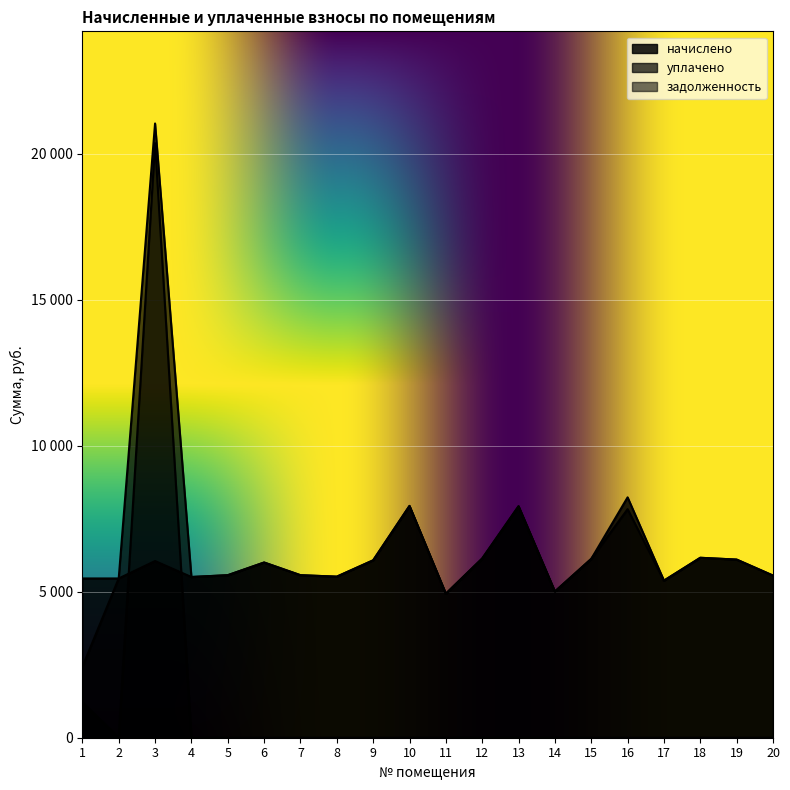

Reading left to right, extract all data points from this chart.

начислено: 5452.4	5452.4	6048.5	5502.1	5564.2	5998.9	5564.2	5514.5	6073.4	7936.4	4930.7	6135.5	7924.0	5005.3	6123.1	8229.1	5377.9	6160.3	6098.2	5551.7
уплачено: 2423.3	5452.4	21028.7	5502.1	5564.2	5998.9	5564.2	5514.5	6073.4	7936.4	4930.7	6135.5	7924.0	5005.3	6123.1	7824.6	5377.9	6160.3	6098.2	5551.7
задолженность: 1211.6	0.0	20356.6	0.0	0.0	0.0	0.0	0.0	0.0	0.0	0.0	0.0	0.0	0.0	0.0	0.0	0.0	0.0	0.0	0.0